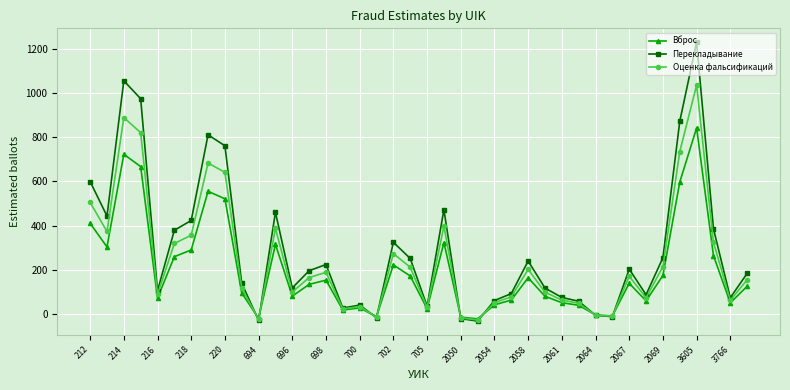

True or false: Оценка фальсификаций has more than 1 points higher than both neighbors.

True